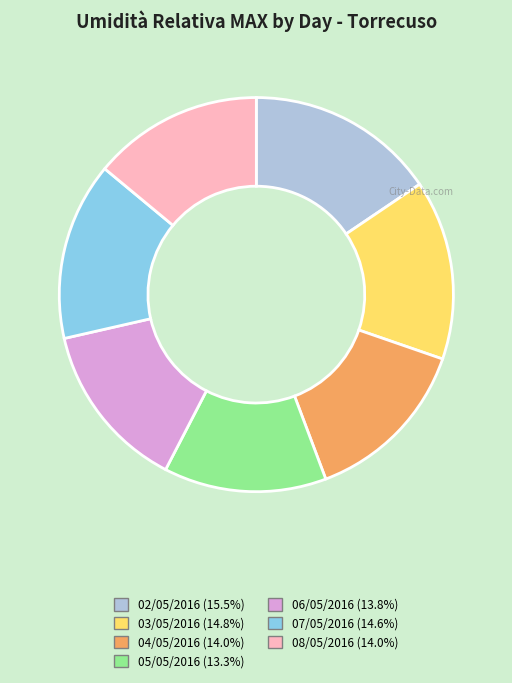

Count the number of slices in the pie.

7